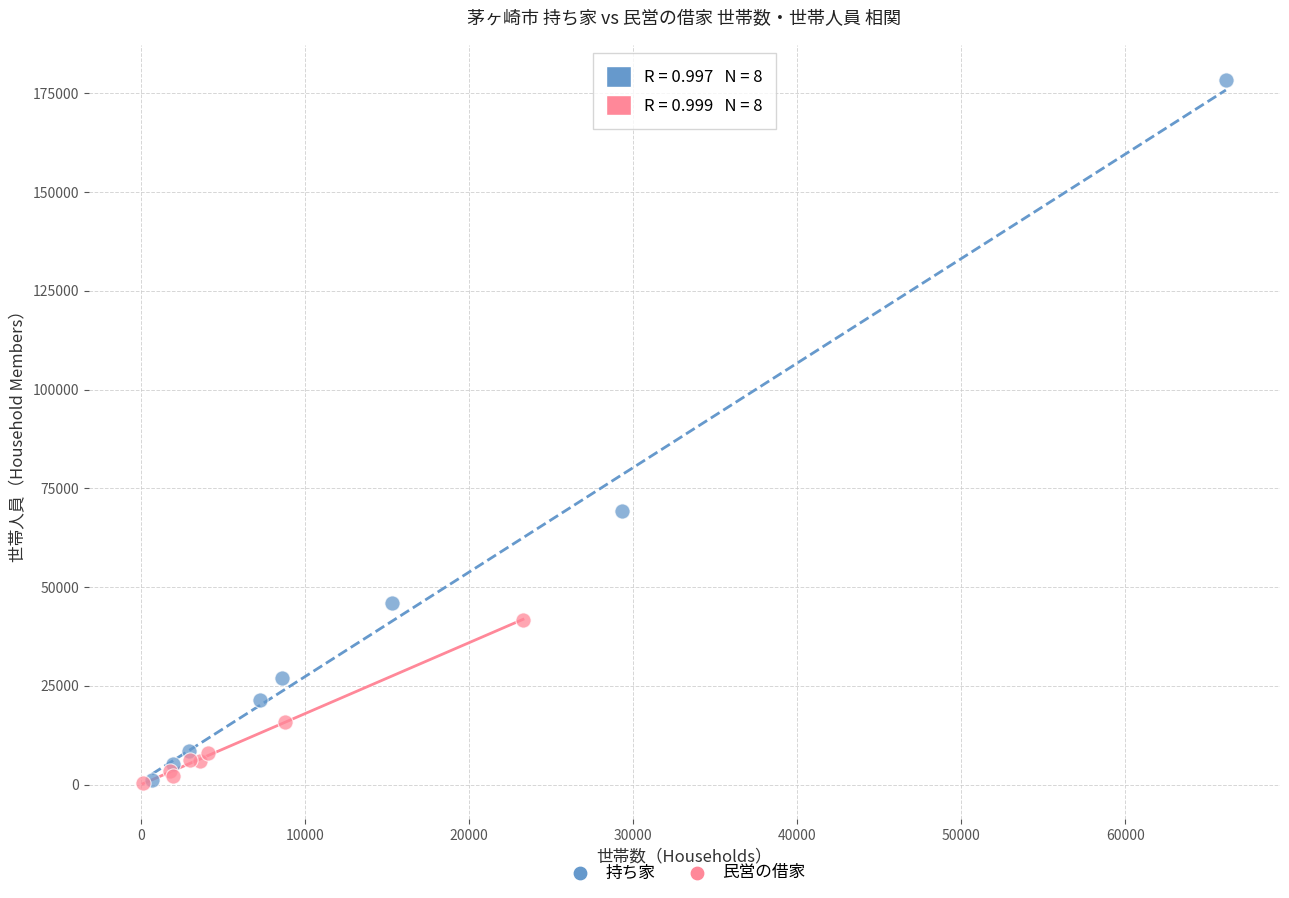

Which series contains the highest Y value?

持ち家